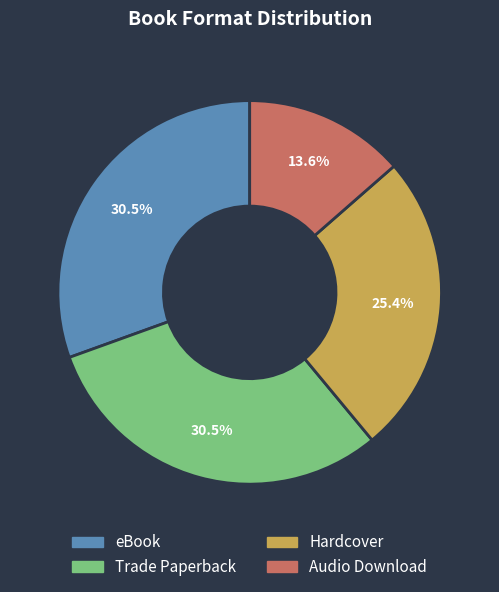

To the nearest percent, what percentage of the pie is Hardcover?

25%